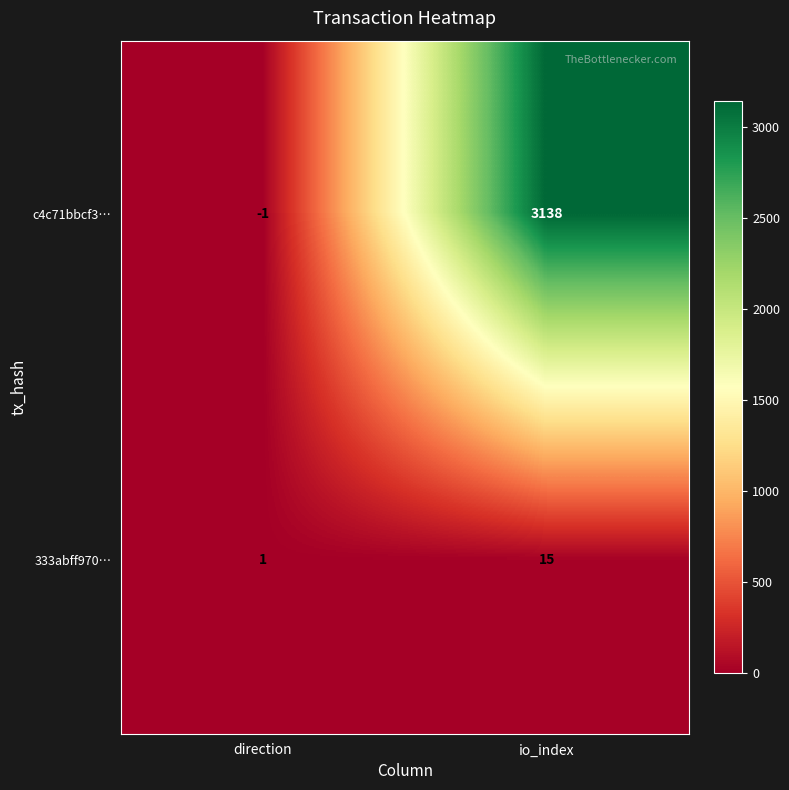

What is the difference between the 333abff970… values at direction and io_index?

14